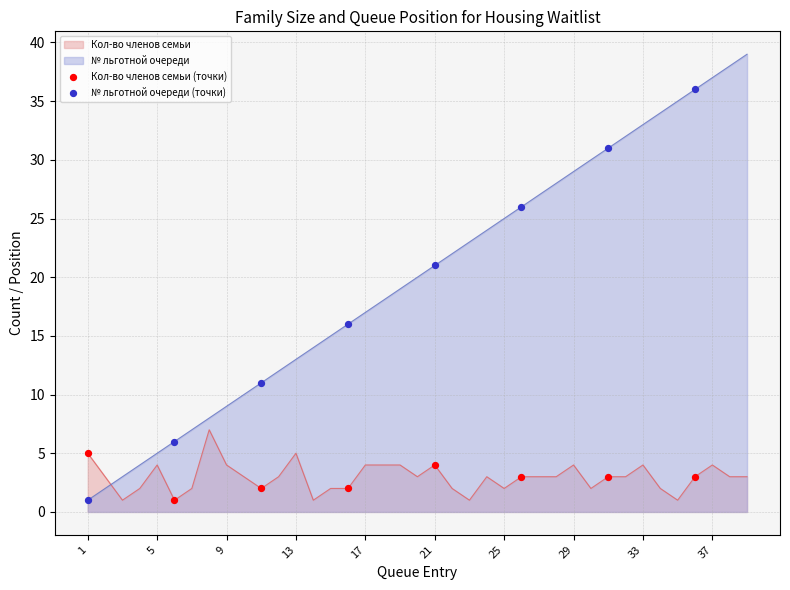

Which series has the largest total across all categories?

№ льготной очереди